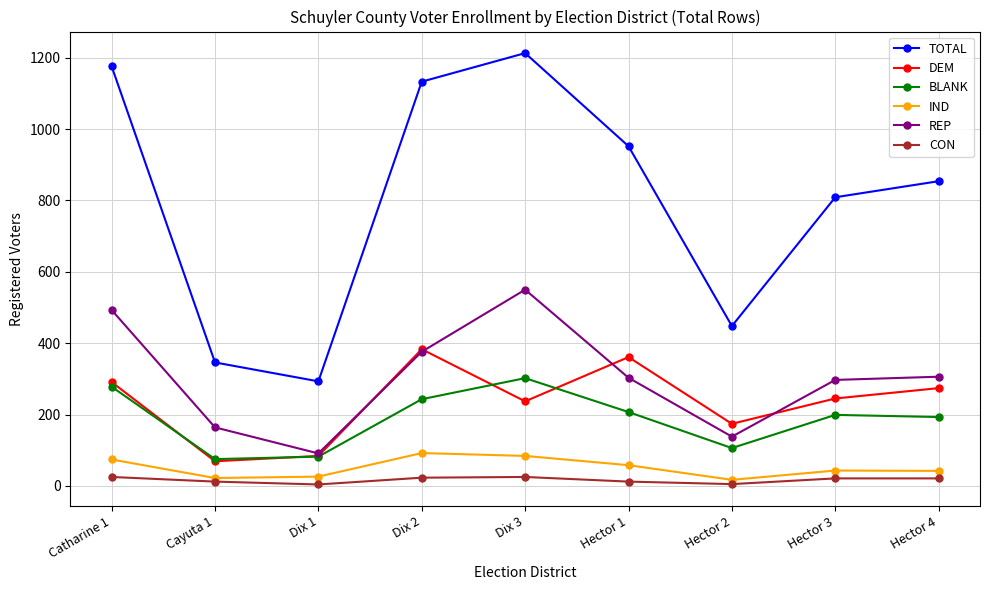

What is the difference between the highest and lowest values at Dix 3?

1188